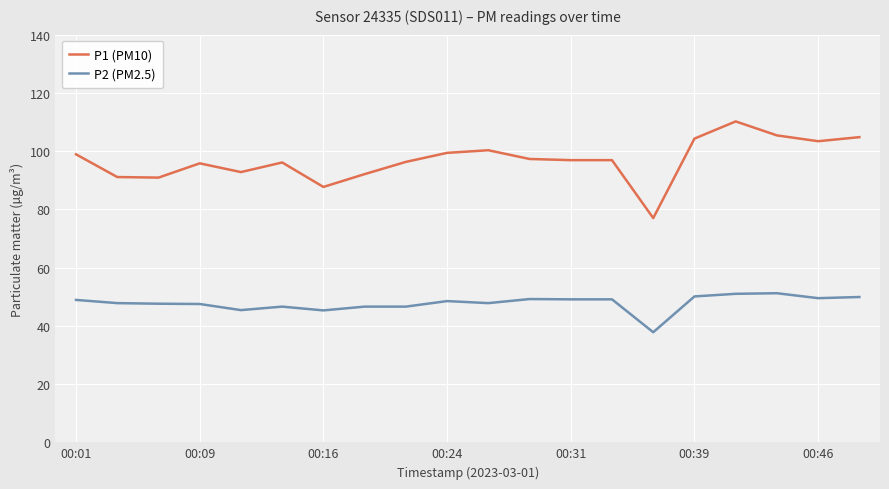

Which series has the widest spread of values?

P1 (PM10)